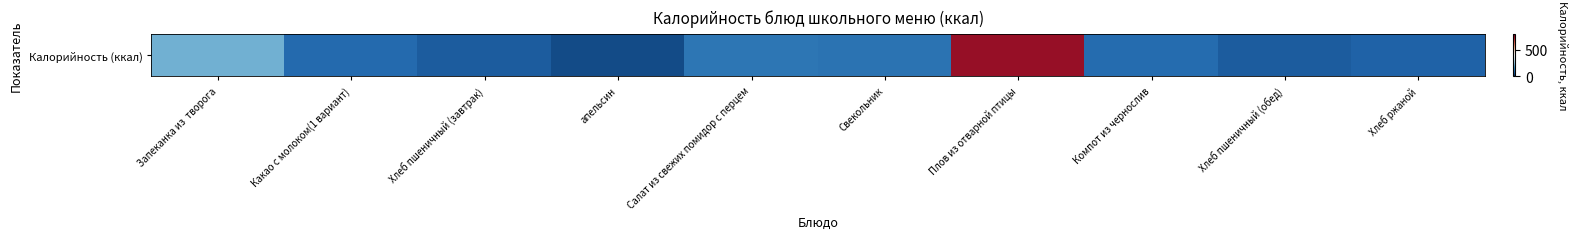

What is the difference between the maximum and minimum values?

704.1